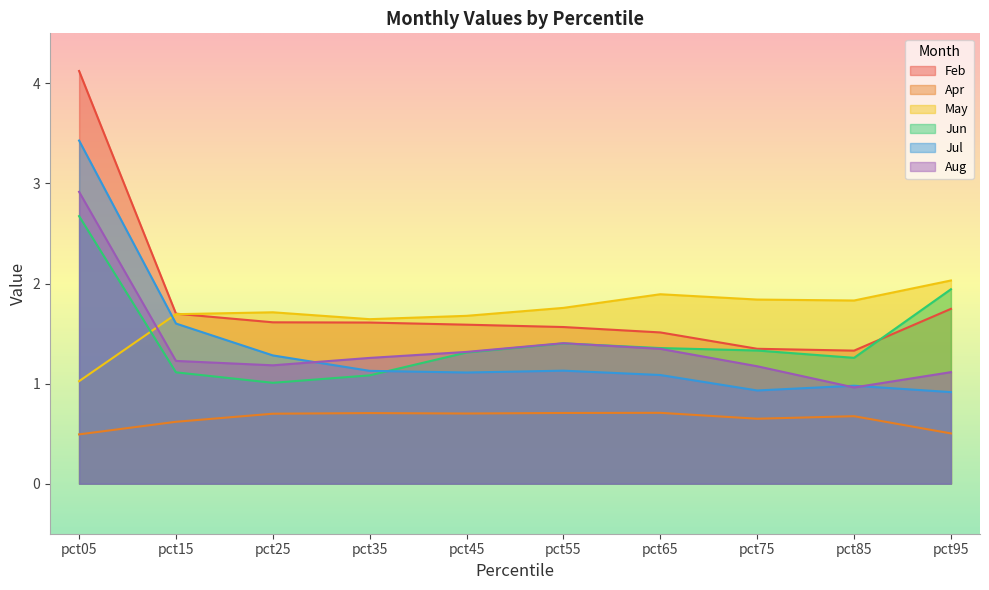

The May series shows 0.7 at pct95. True or false?

False